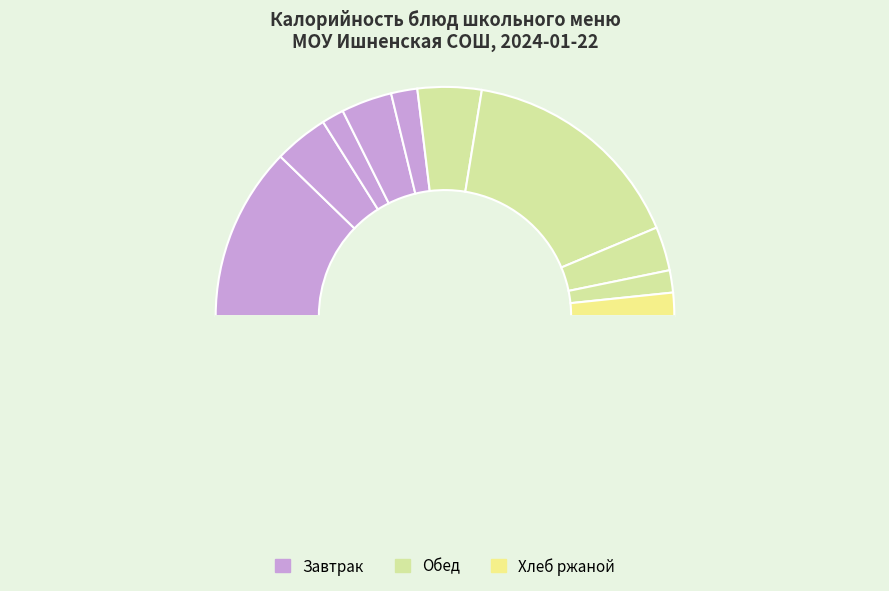

How many slices are in this pie chart?

11